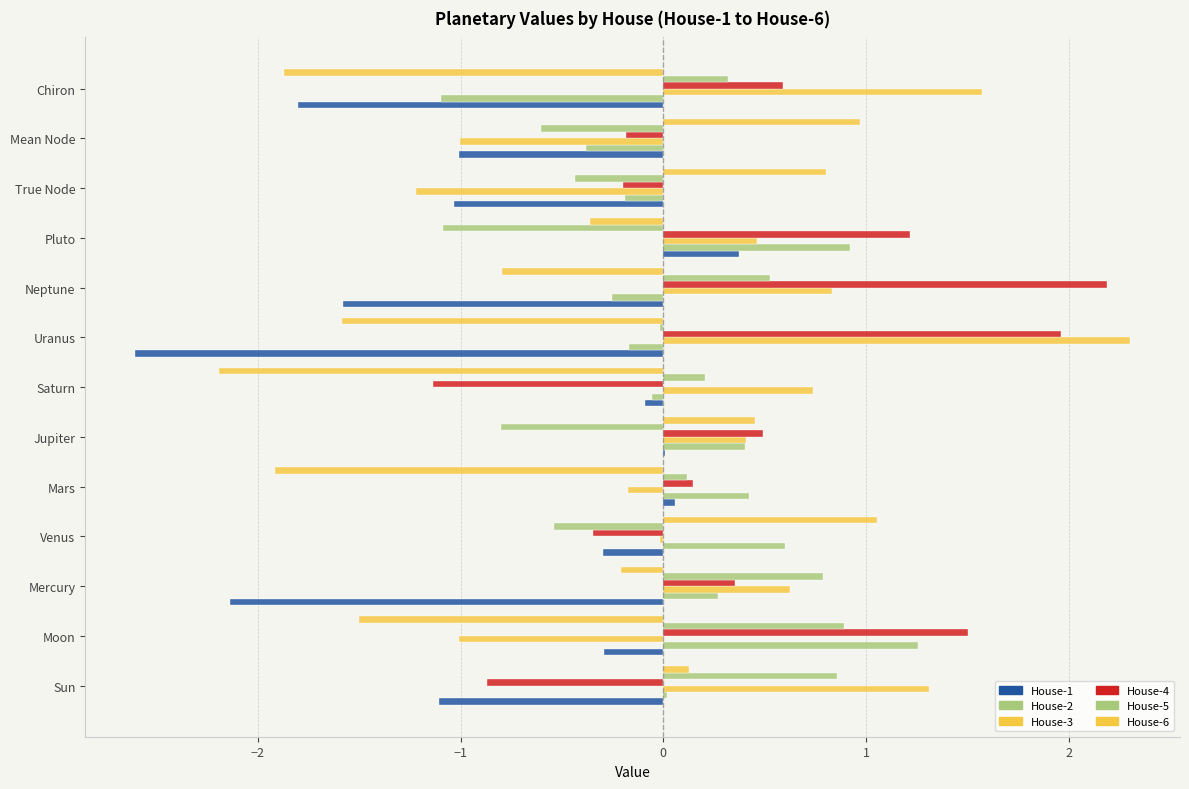

How many data points does each series have?

13